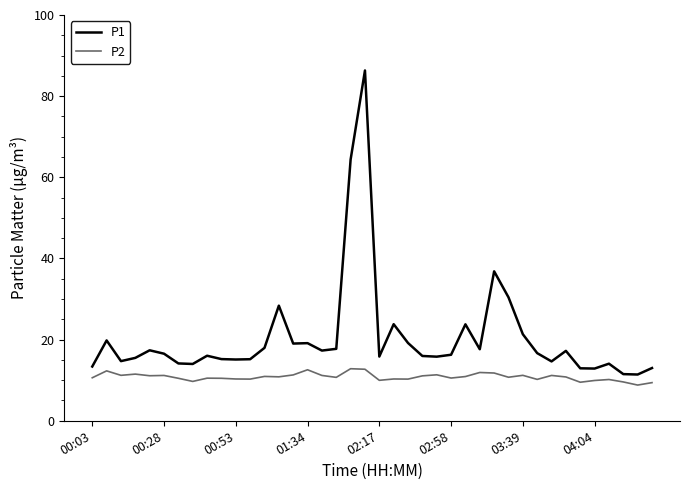

What is the sum of all P1 values?

818.3